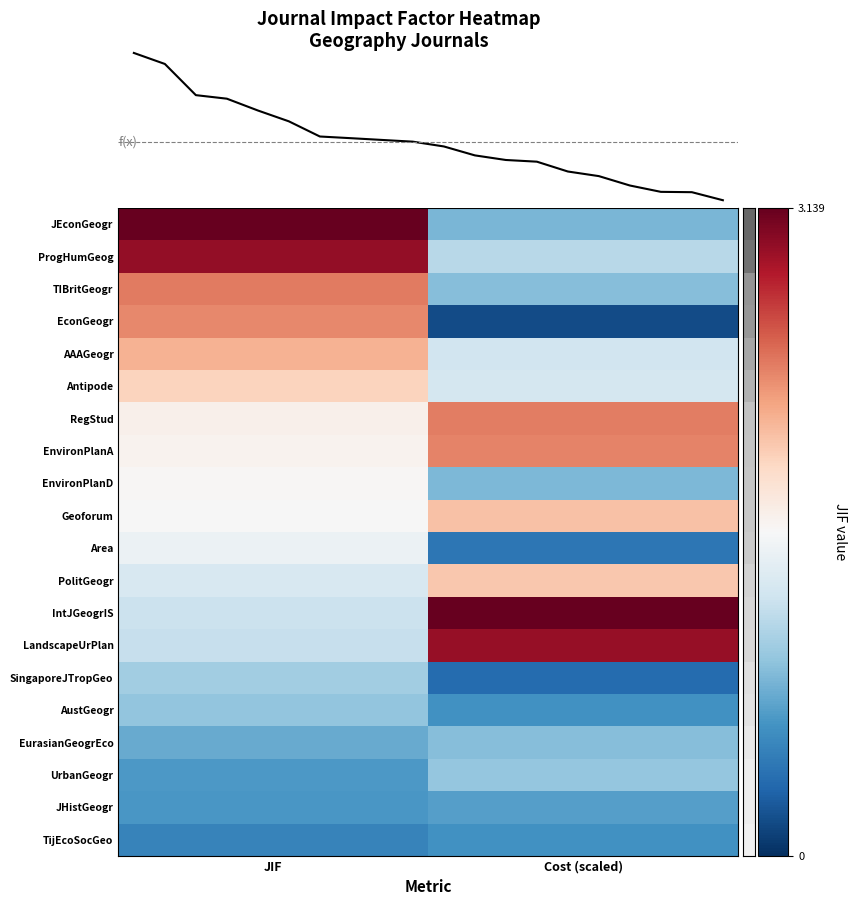

What is the approximate value of SingaporeJTropGeo at Cost (scaled)?

0.4